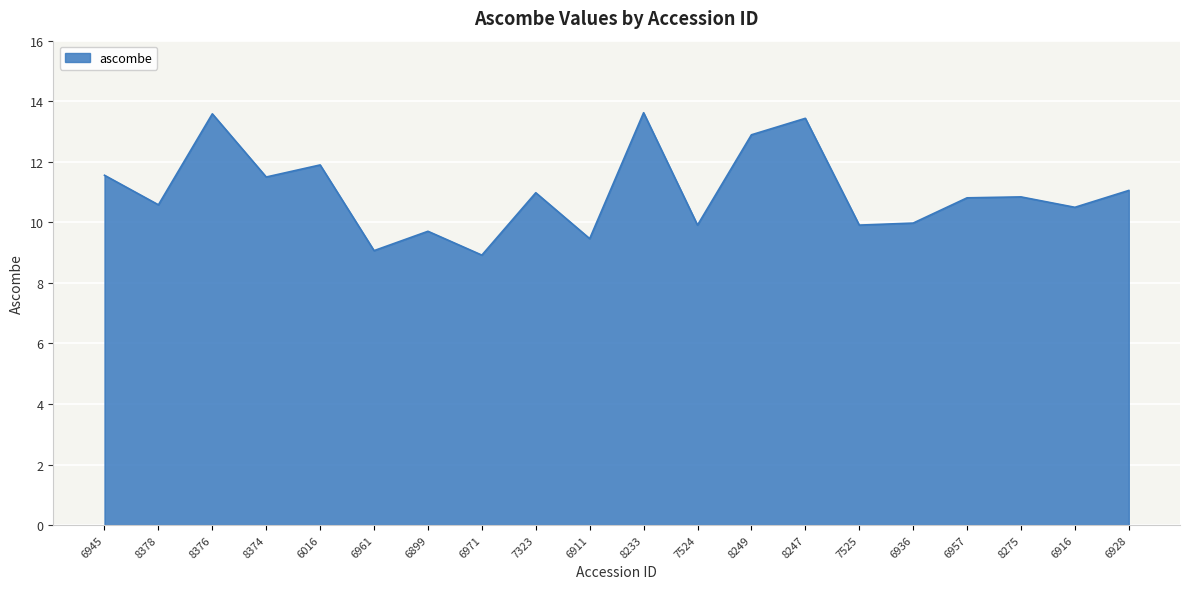

What is the sum of all values?

220.2